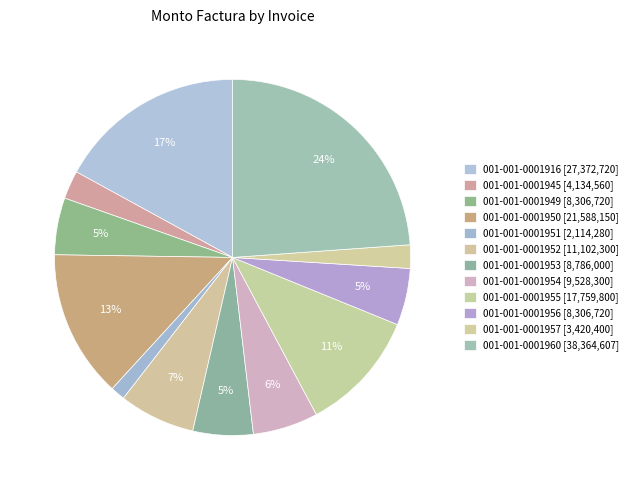

How many slices are in this pie chart?

12